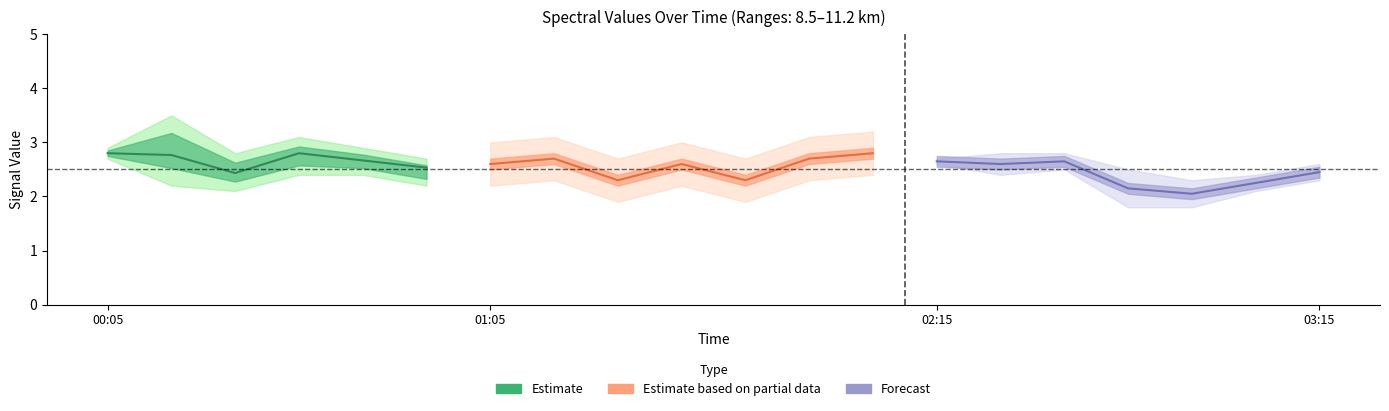

What is the spread (max minus min) of values at 1986/10/15 00:15?

1.3